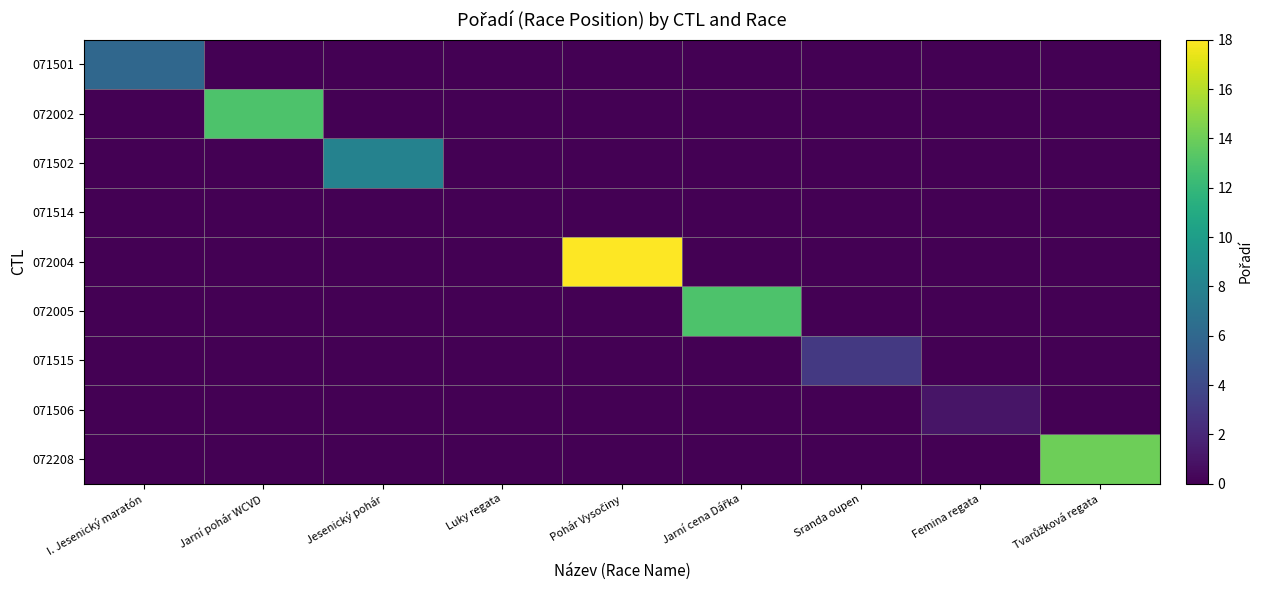

How many data points does each series have?

9